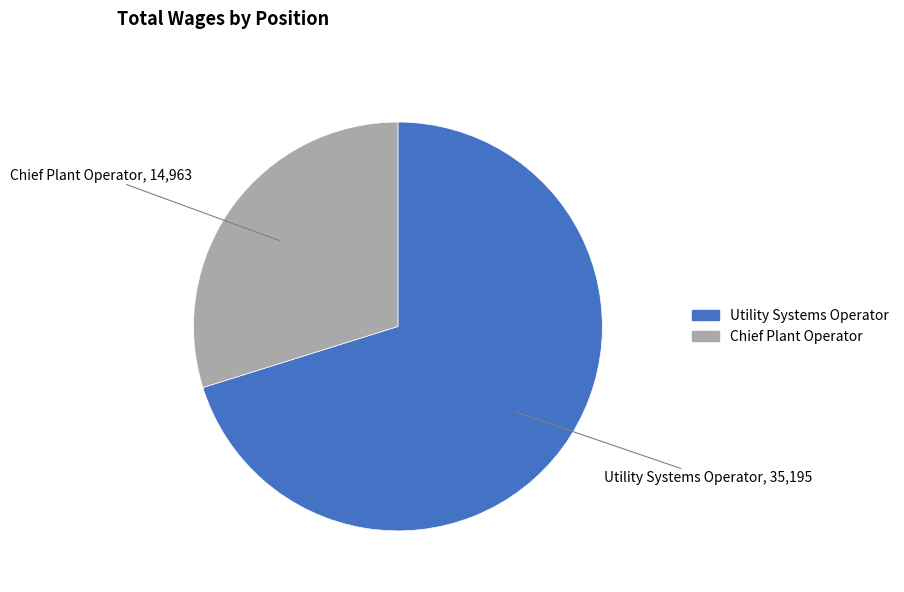

Between Chief Plant Operator and Utility Systems Operator, which is larger?

Utility Systems Operator